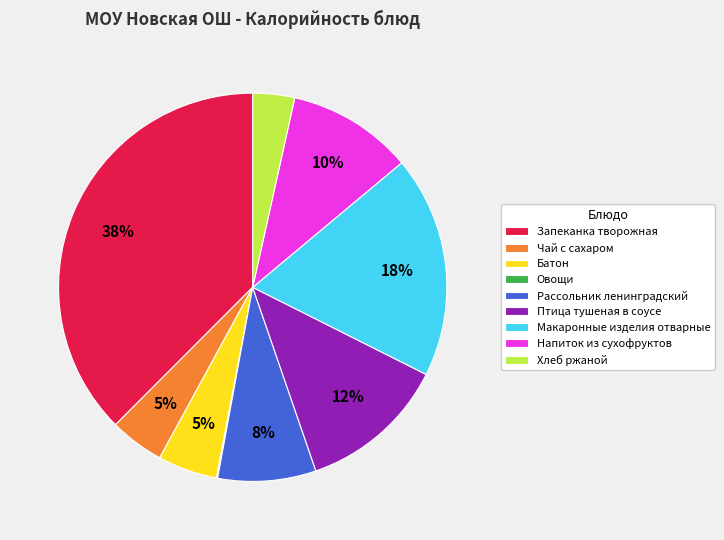

Between Хлеб ржаной and Напиток из сухофруктов, which is larger?

Напиток из сухофруктов